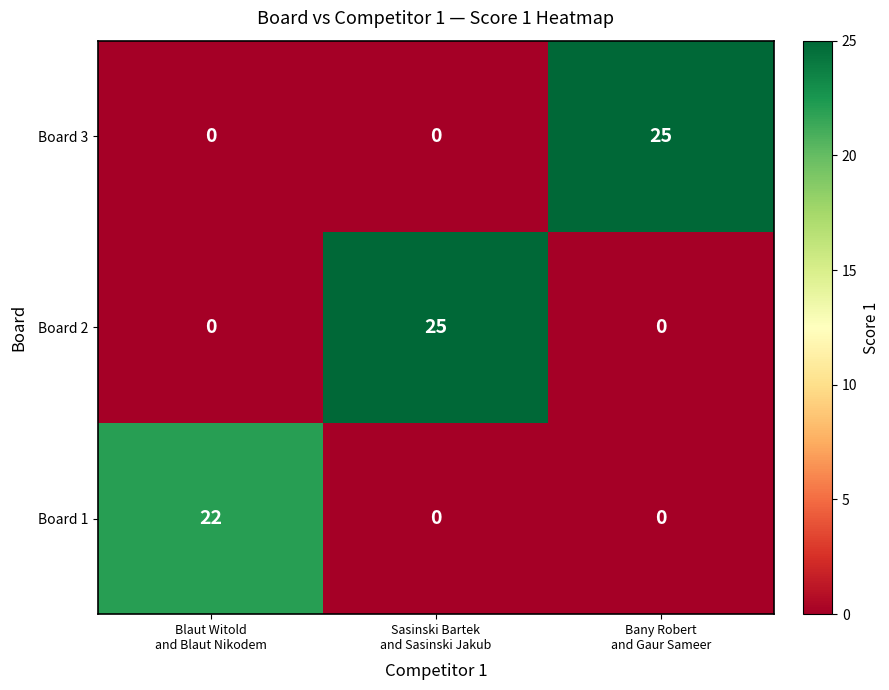

Reading left to right, transcribe all the data shown in this chart.

Board 3: 0	0	25
Board 2: 0	25	0
Board 1: 22	0	0